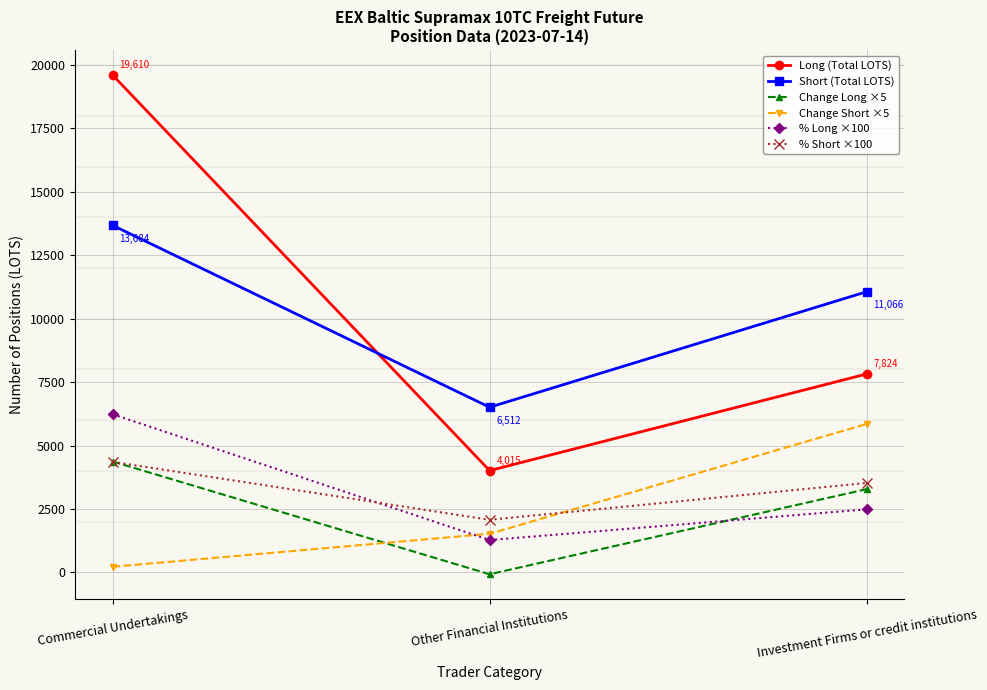

Does the chart display data point markers on the line(s)?

Yes